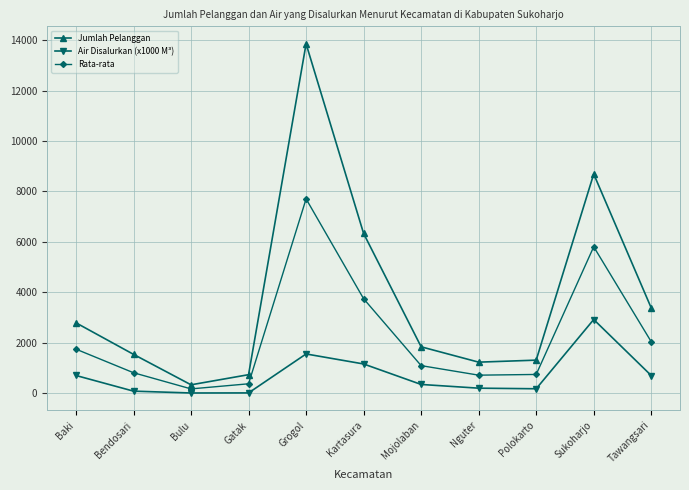

At which label does Jumlah Pelanggan reach its peak?

Grogol